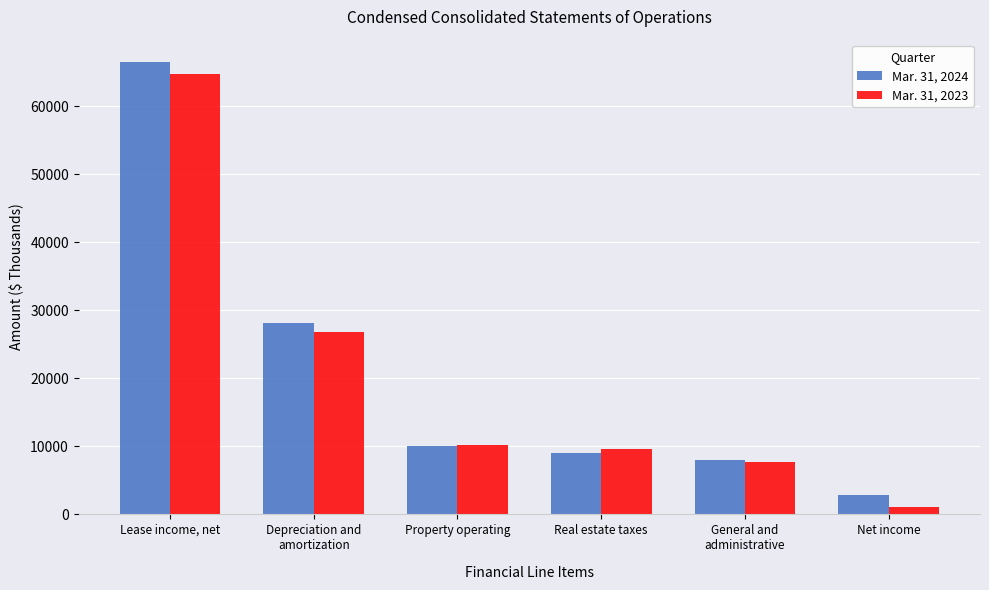

Reading right to left, extract all data points from this chart.

Mar. 31, 2024: 2900	7974	8981	9999	28168	66493
Mar. 31, 2023: 1133	7731	9628	10230	26758	64830